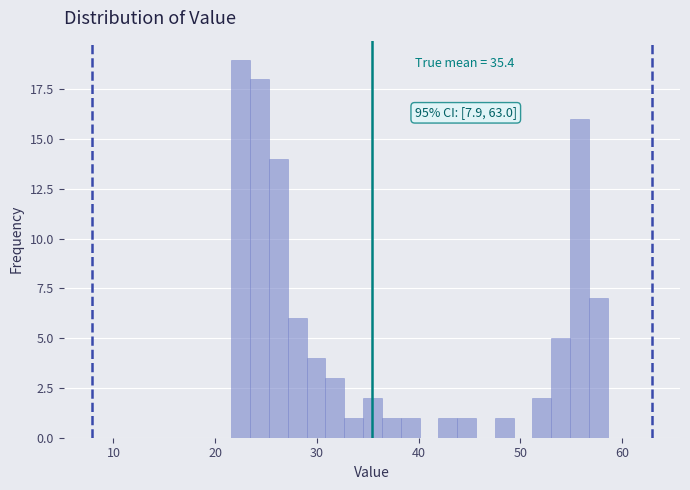

Read against the x-axis, roughly where is the centre of the tallest bar?

23